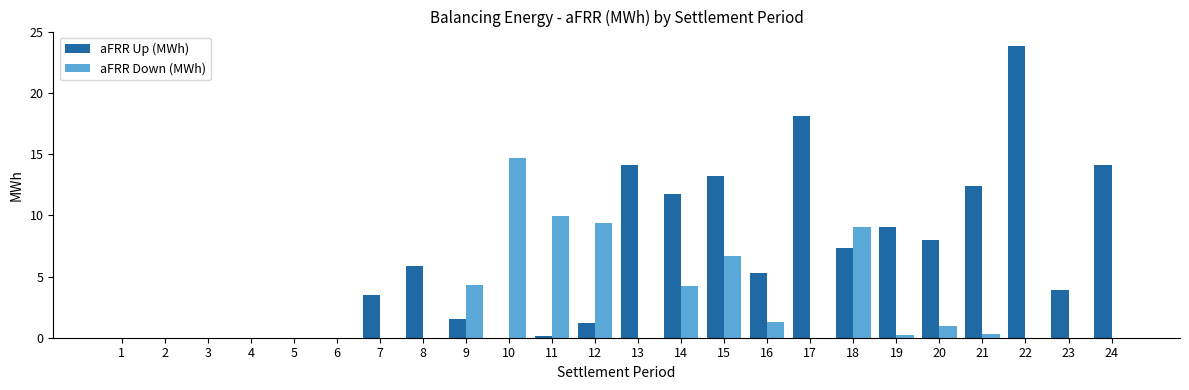

What is the highest value of the aFRR Down (MWh) series?

14.7